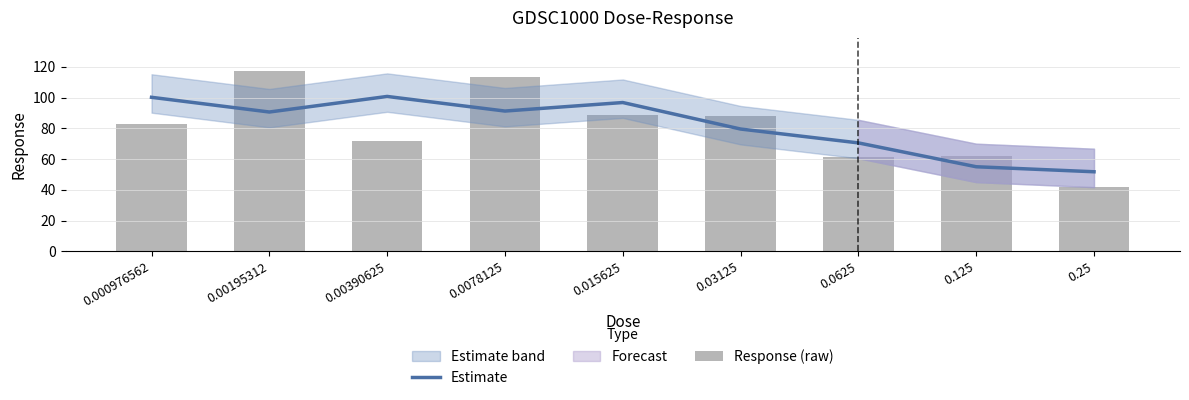

Rank the series at 0.0625 from lowest to highest value.

Response (raw), Estimate